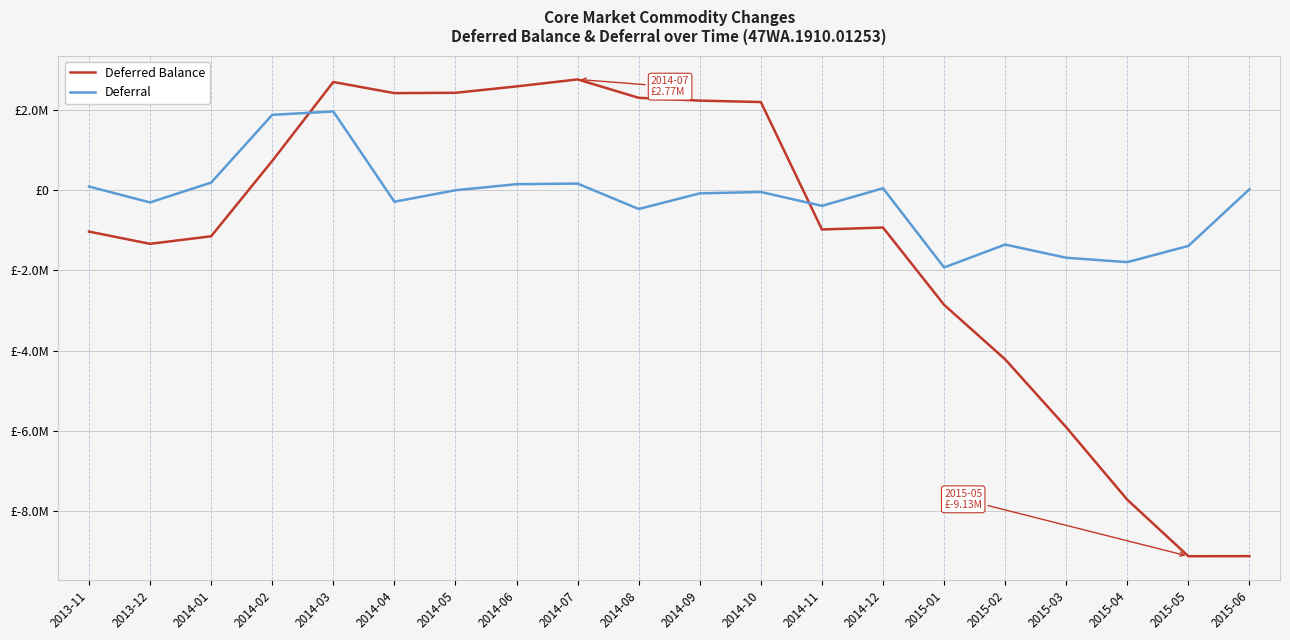

List the labels in order of Deferral value, largest first.

2014-03, 2014-02, 2014-01, 2014-07, 2014-06, 2013-11, 2014-12, 2015-06, 2014-05, 2014-10, 2014-09, 2014-04, 2013-12, 2014-11, 2014-08, 2015-02, 2015-05, 2015-03, 2015-04, 2015-01